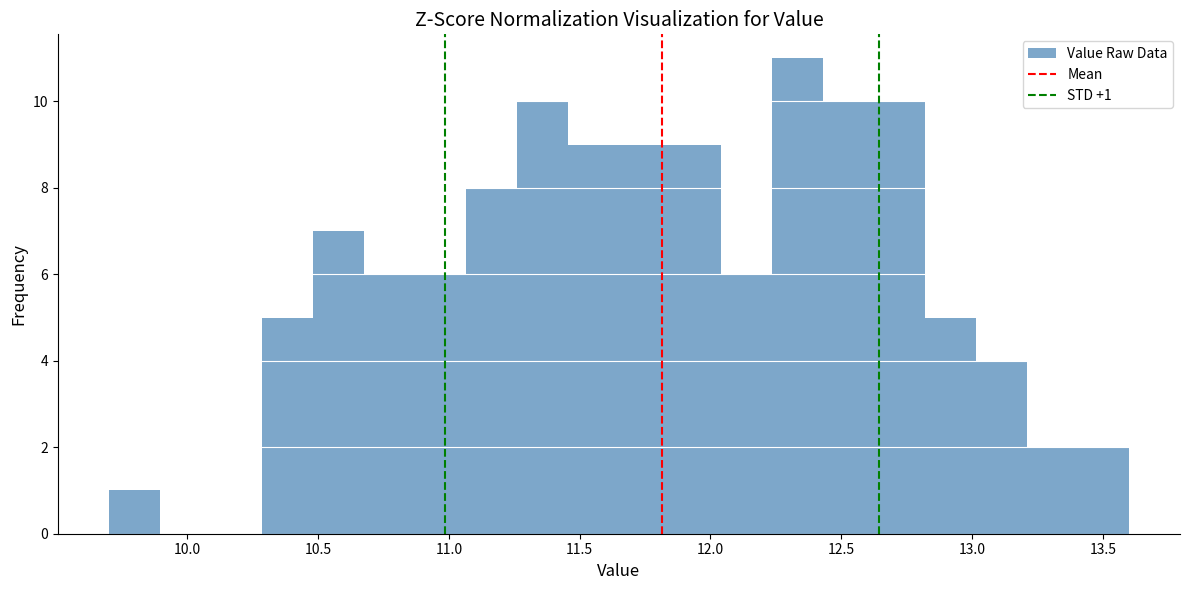

Around what value on the x-axis is the tallest bar? Give the approximate position of its centre, as read against the axis.

12.35